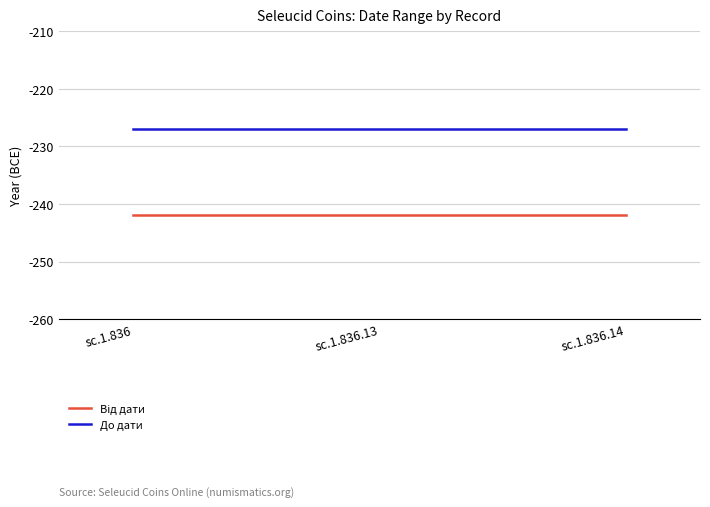

What is the difference between the highest and lowest values at sc.1.836?

15